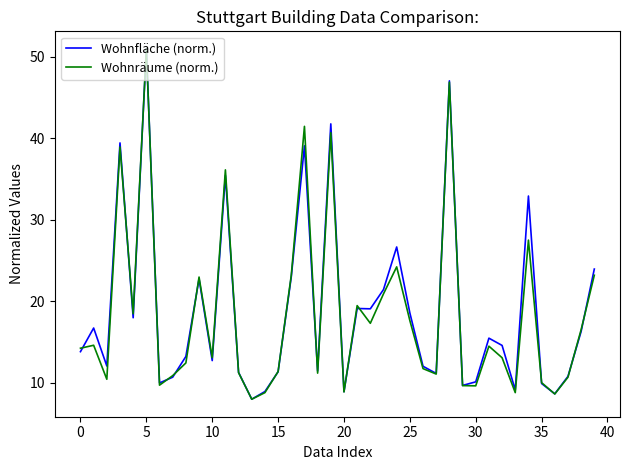

What is the highest value of the Wohnfläche (norm.) series?

51.0